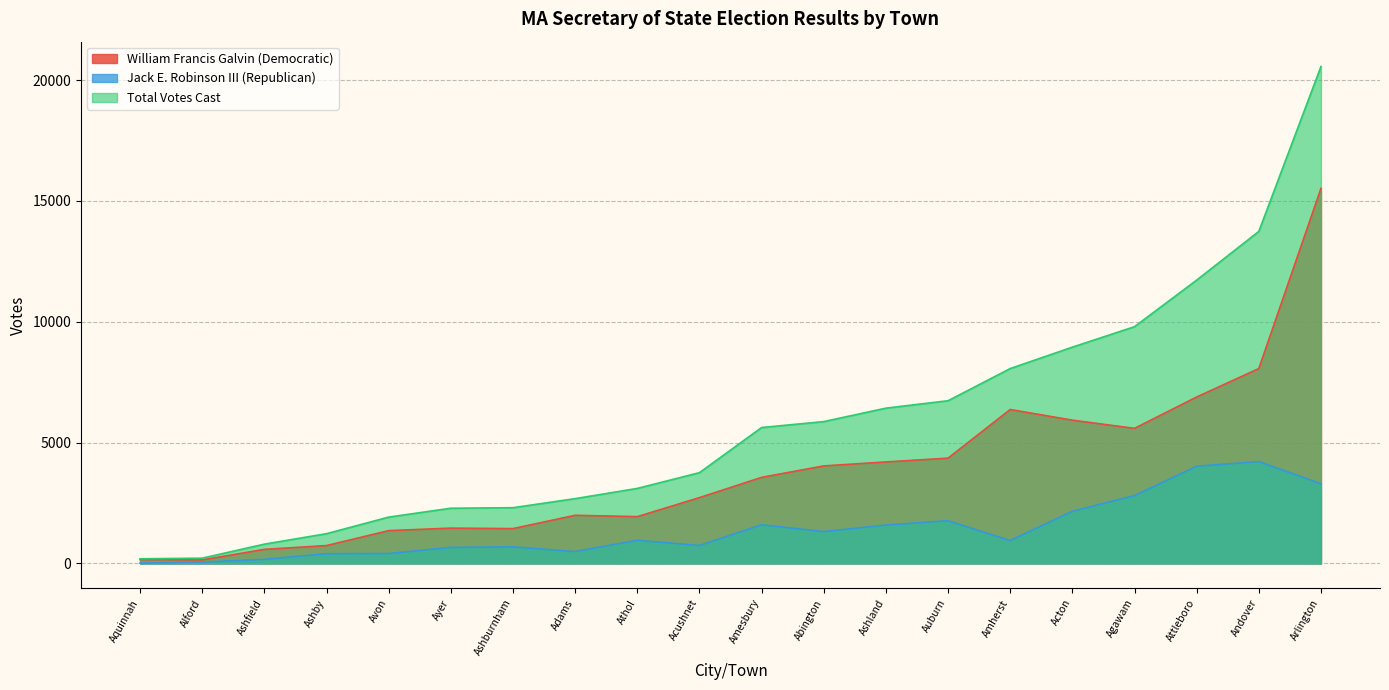

List the series in order of their overall mean, highest first.

Total Votes Cast, William Francis Galvin (Democratic), Jack E. Robinson III (Republican)